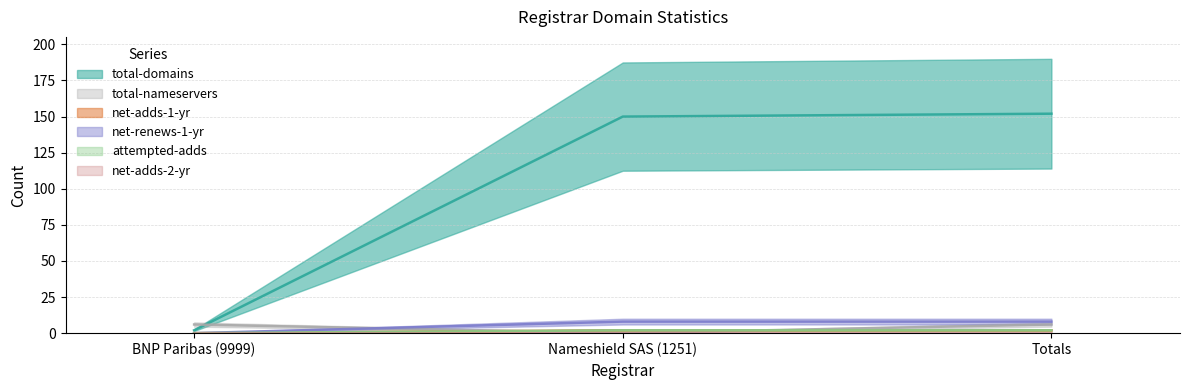

Which series has the largest total across all categories?

total-domains